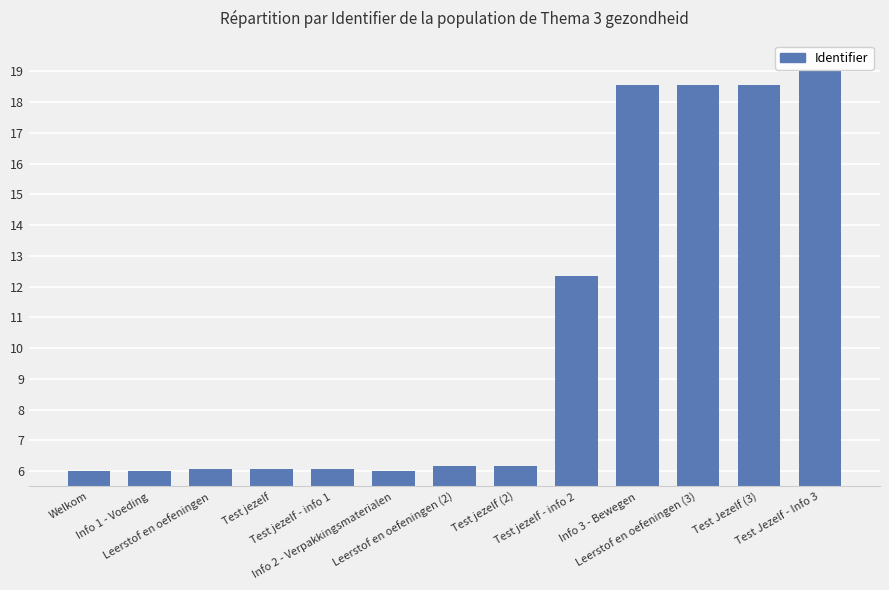

The value at Info 3 - Bewegen is 18.6. True or false?

True